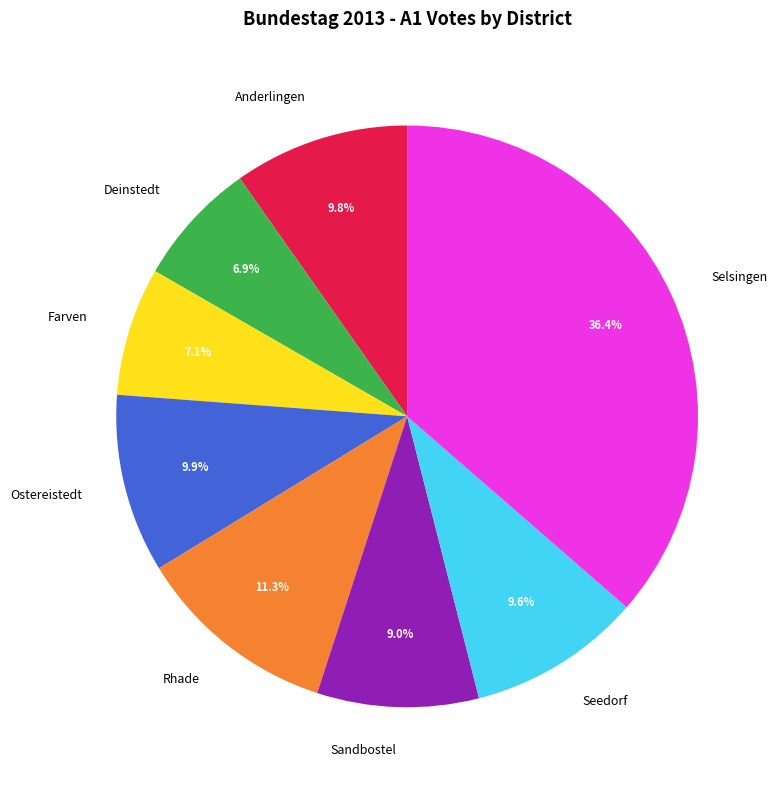

What is the ratio of the value at Seedorf to the value at Anderlingen?

1.0